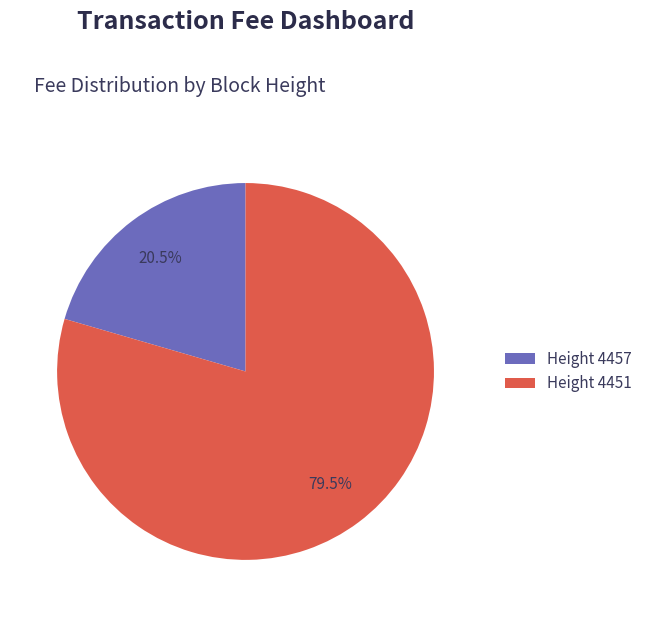

Count the number of slices in the pie.

2